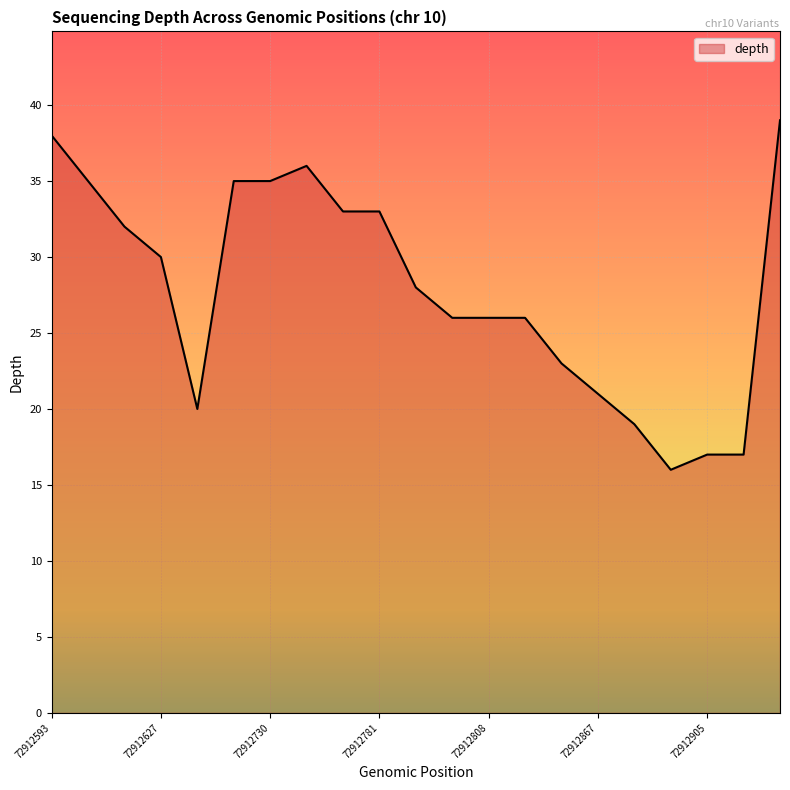

What is the smallest value displayed?

16